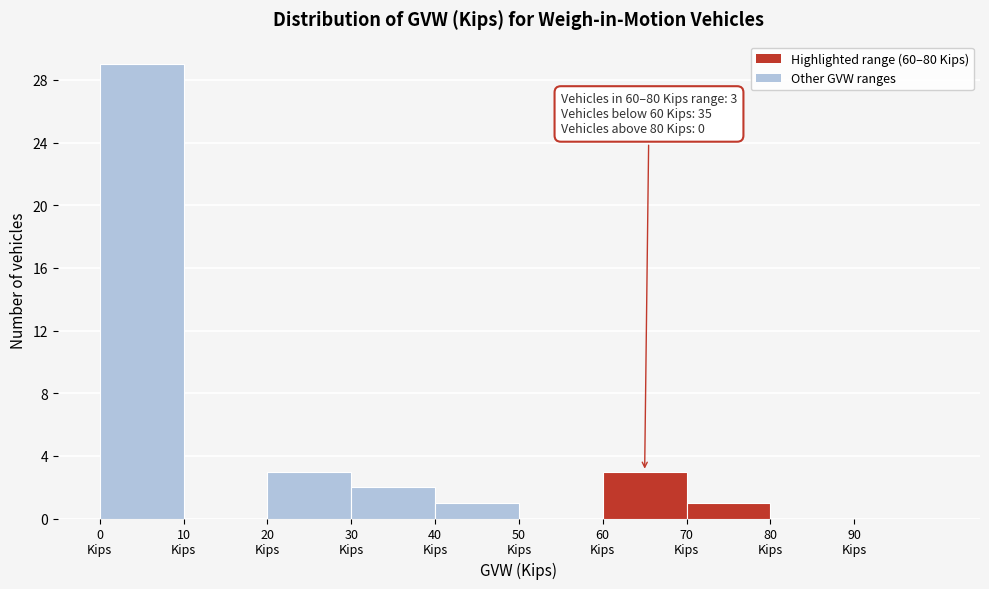

Which range on the x-axis has the tallest bar?

0 to 10